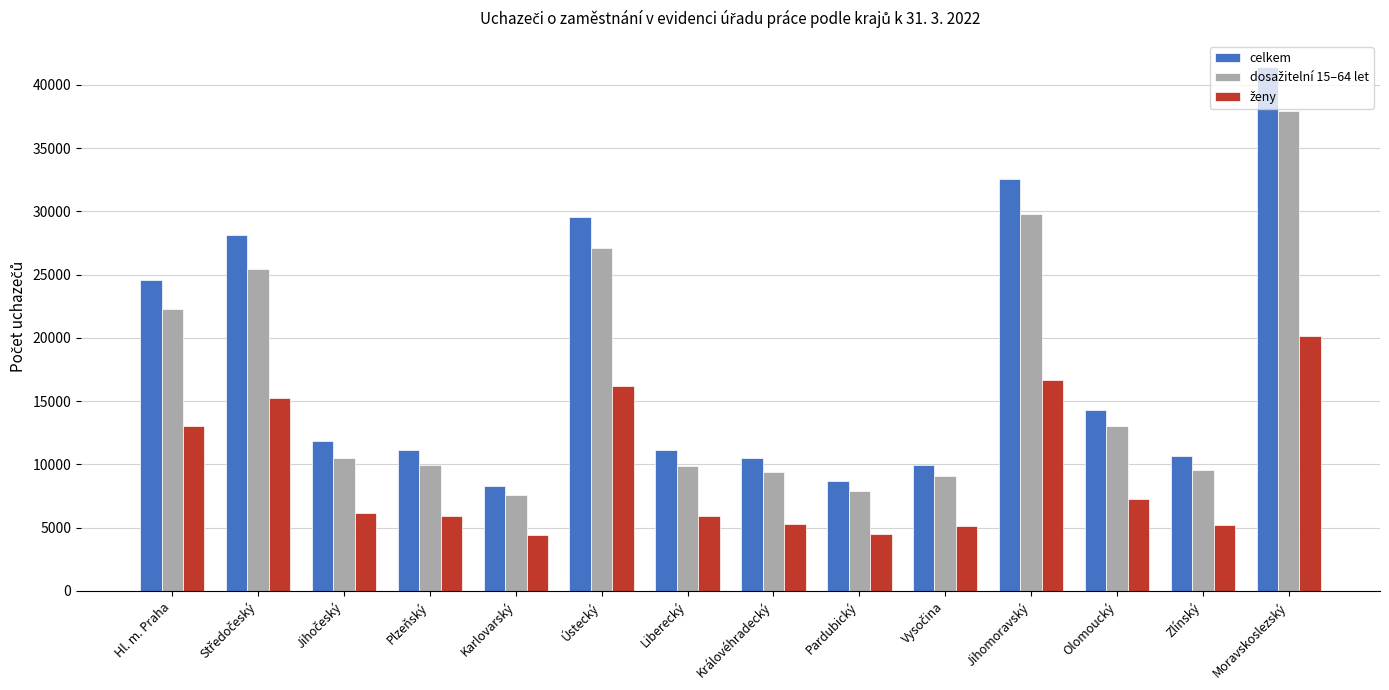

What is the sum of all celkem values?

252873